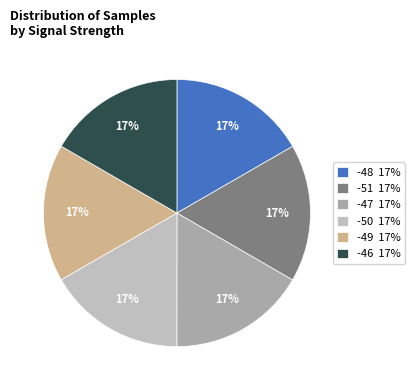

How many slices are in this pie chart?

6